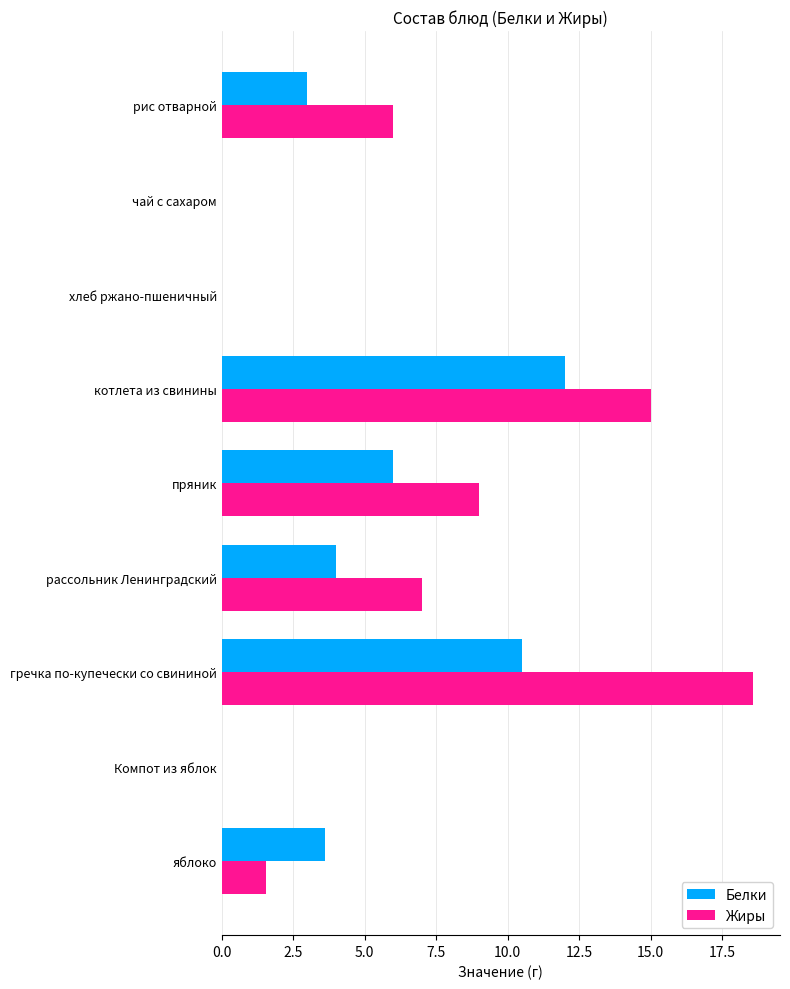

Which category has the highest value in the Жиры series?

гречка по-купечески со свининой